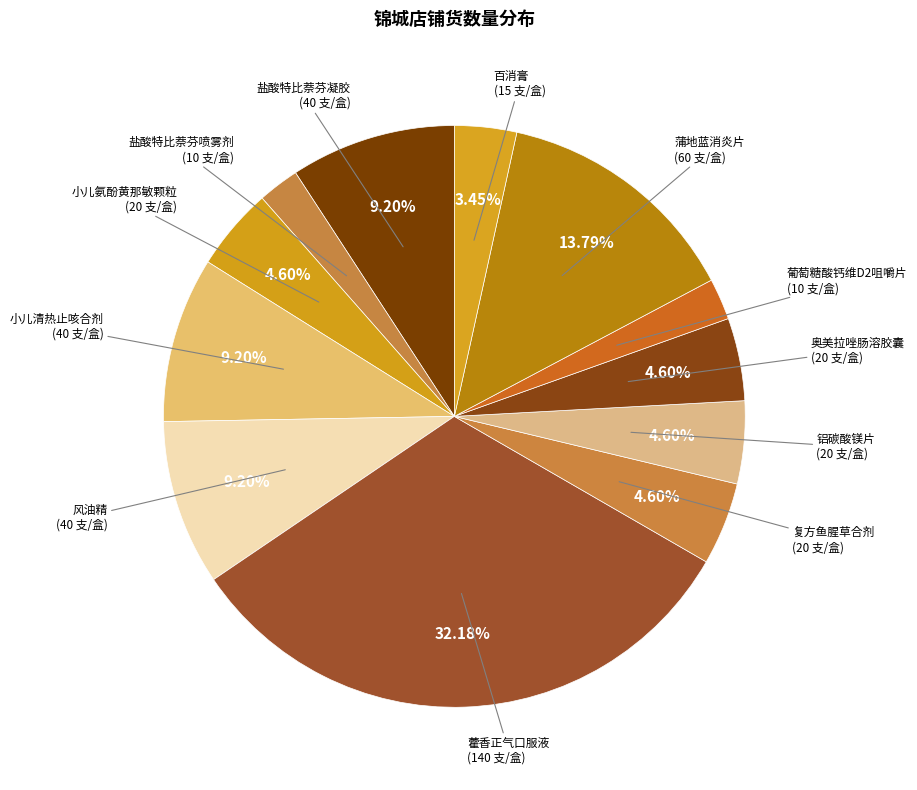

To the nearest percent, what is the average slice percentage?

8%